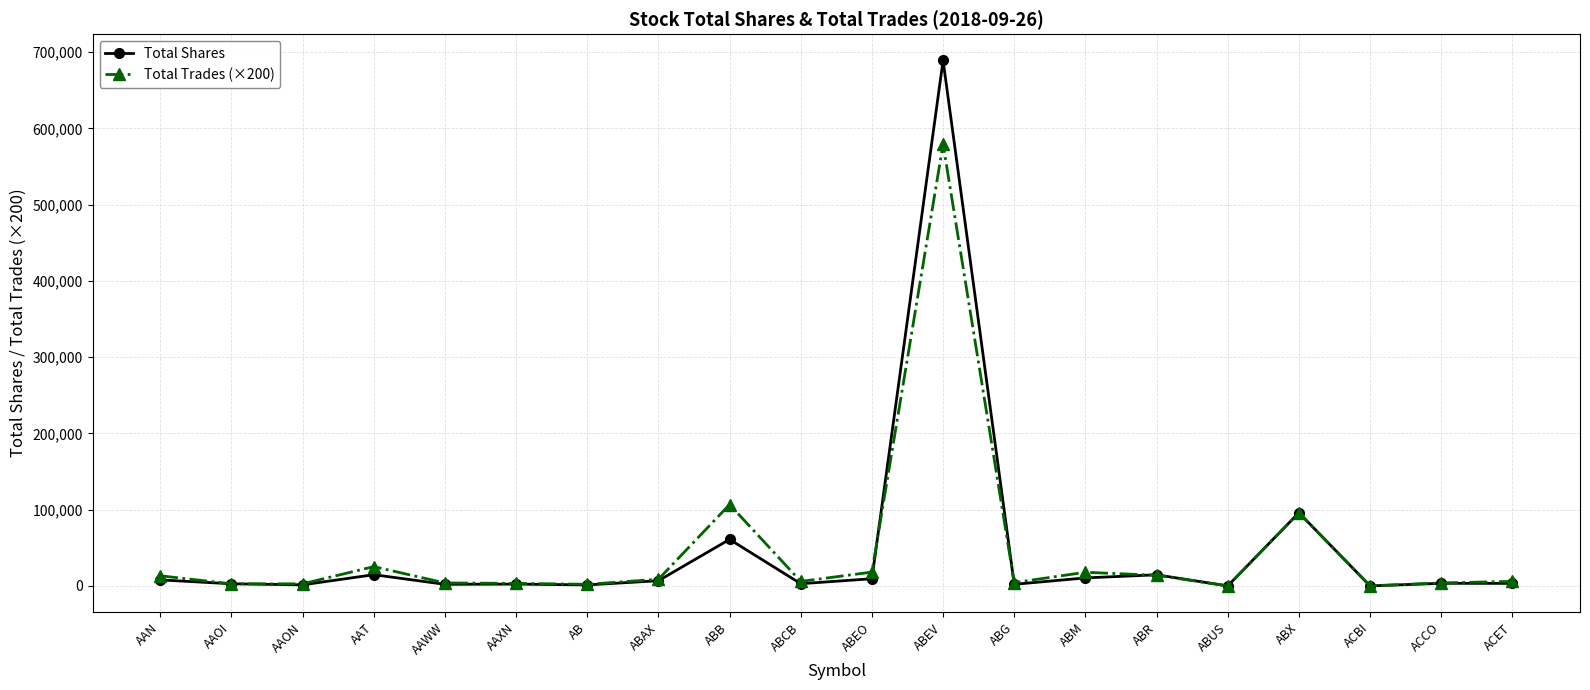

True or false: Total Shares has more than 2 points higher than both neighbors.

True